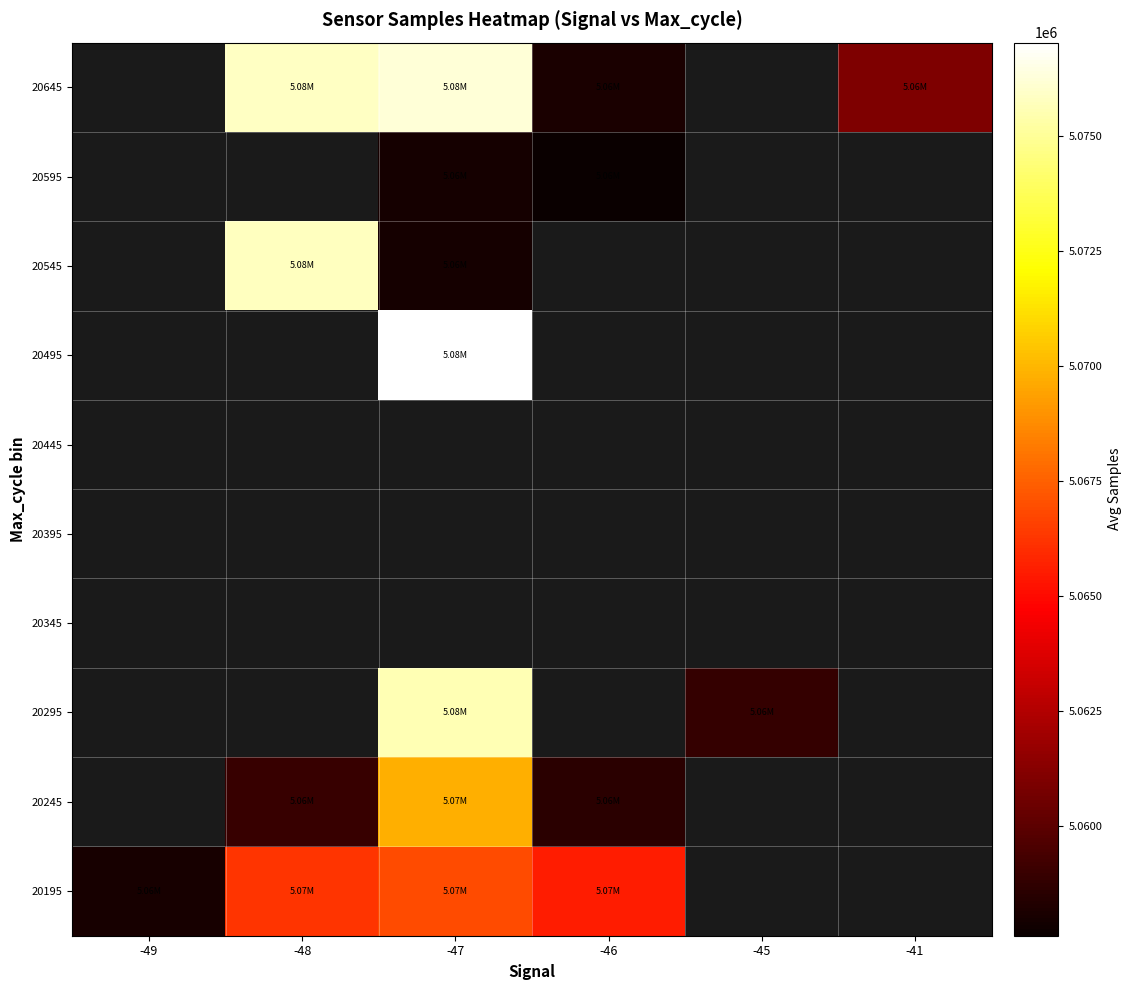

What is the minimum value shown in the chart?

5057603.0